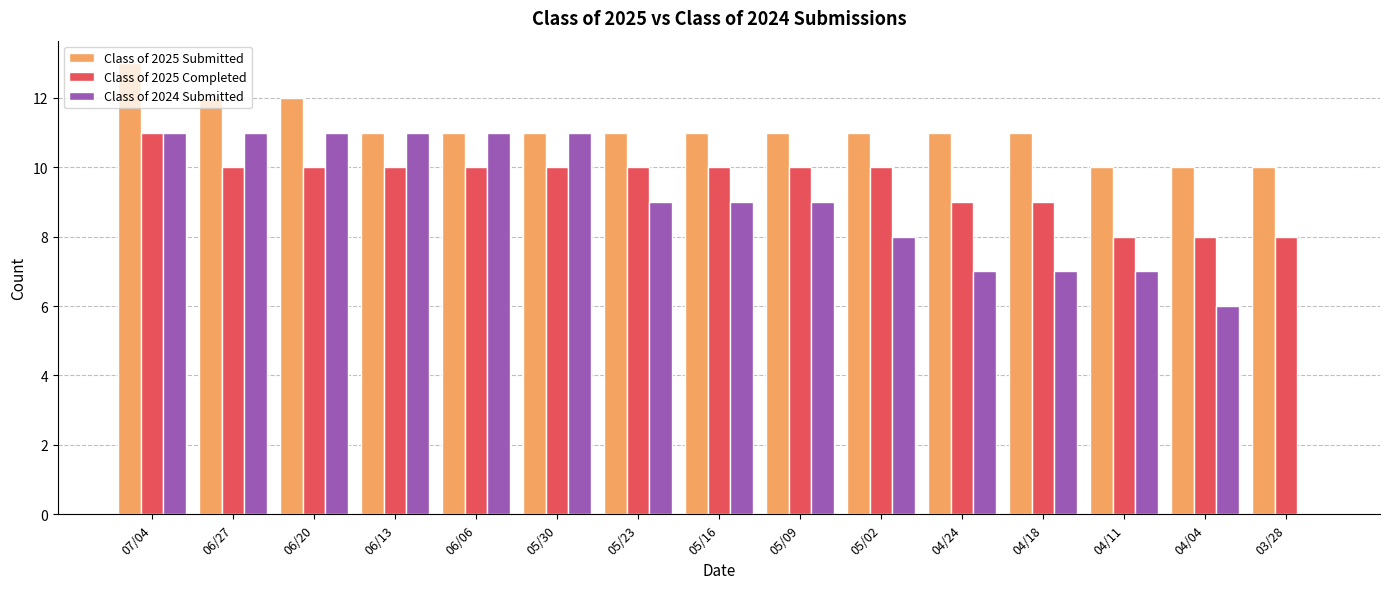

What is the maximum value for Class of 2025 Completed?

11